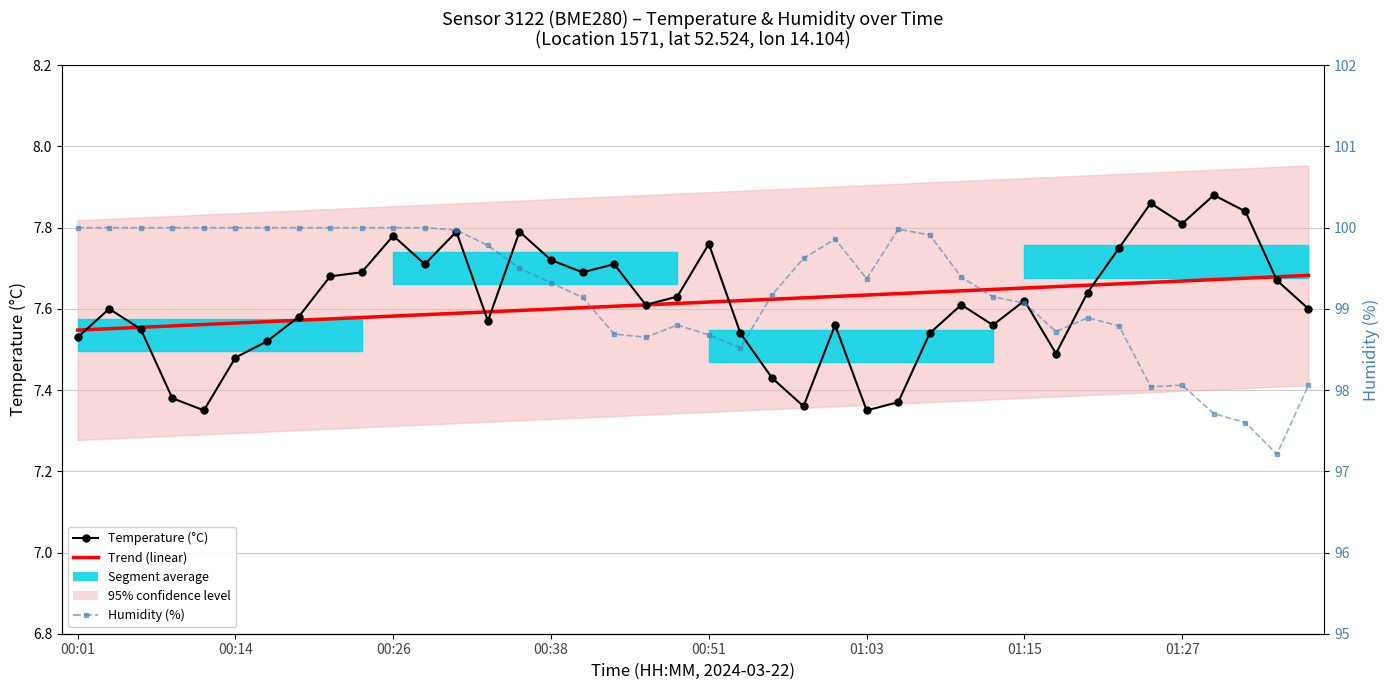

What is the total value across all series at 8?

115.3